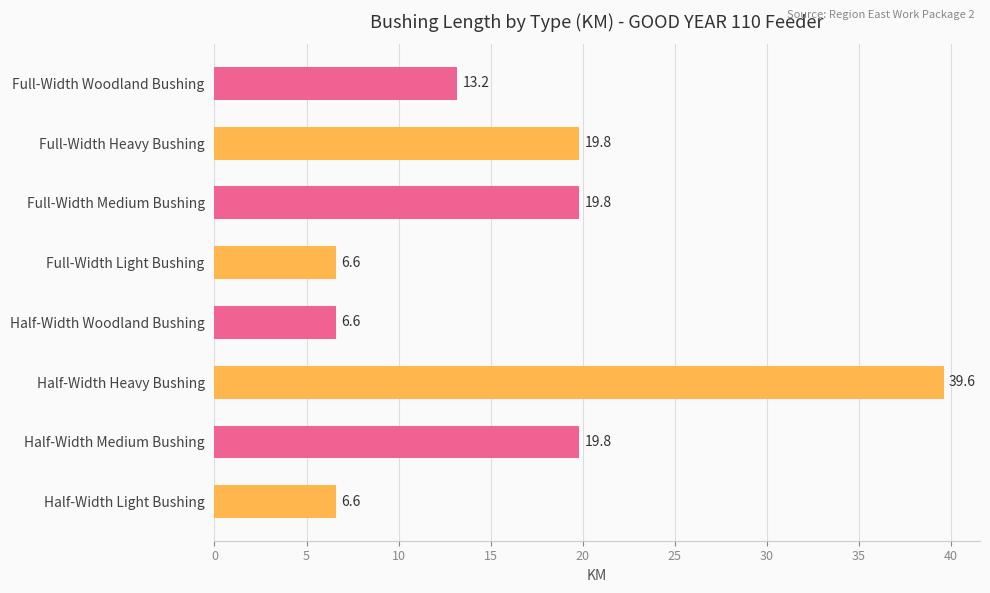

How many values are below 19?

4